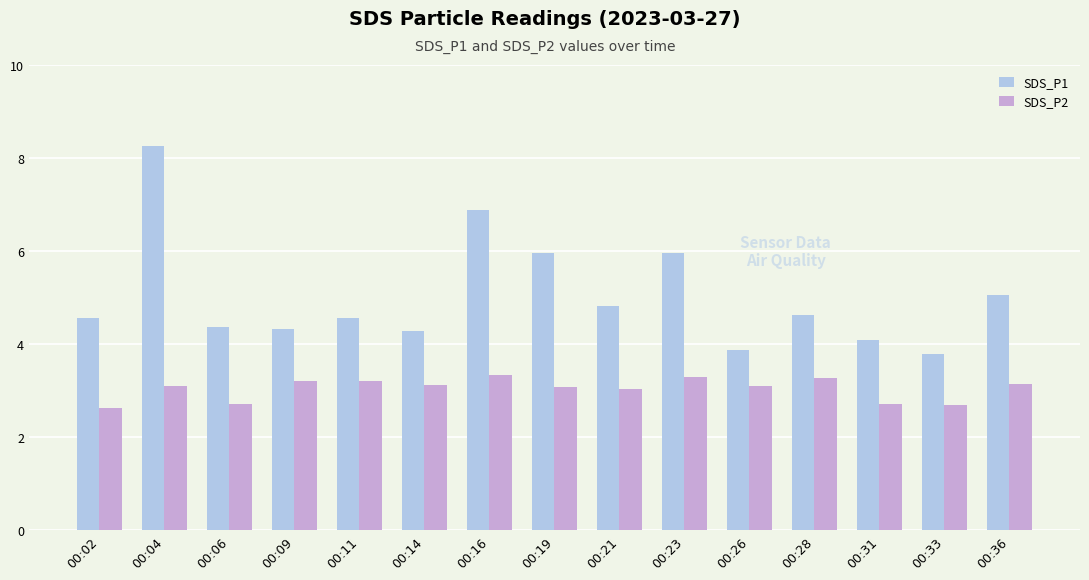

At which category is the sum across all series the highest?

00:04